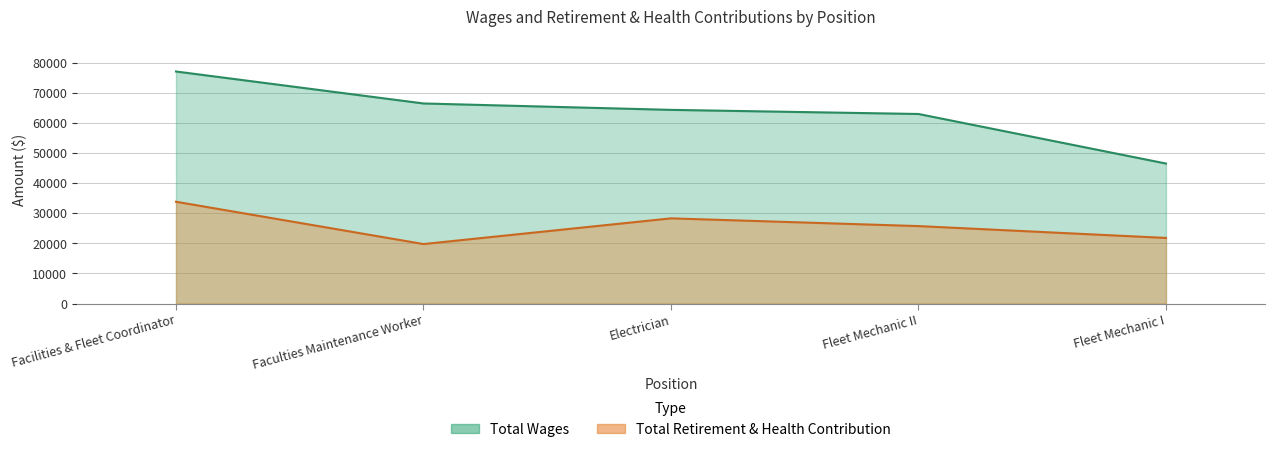

Does the chart display data point markers on the line(s)?

No